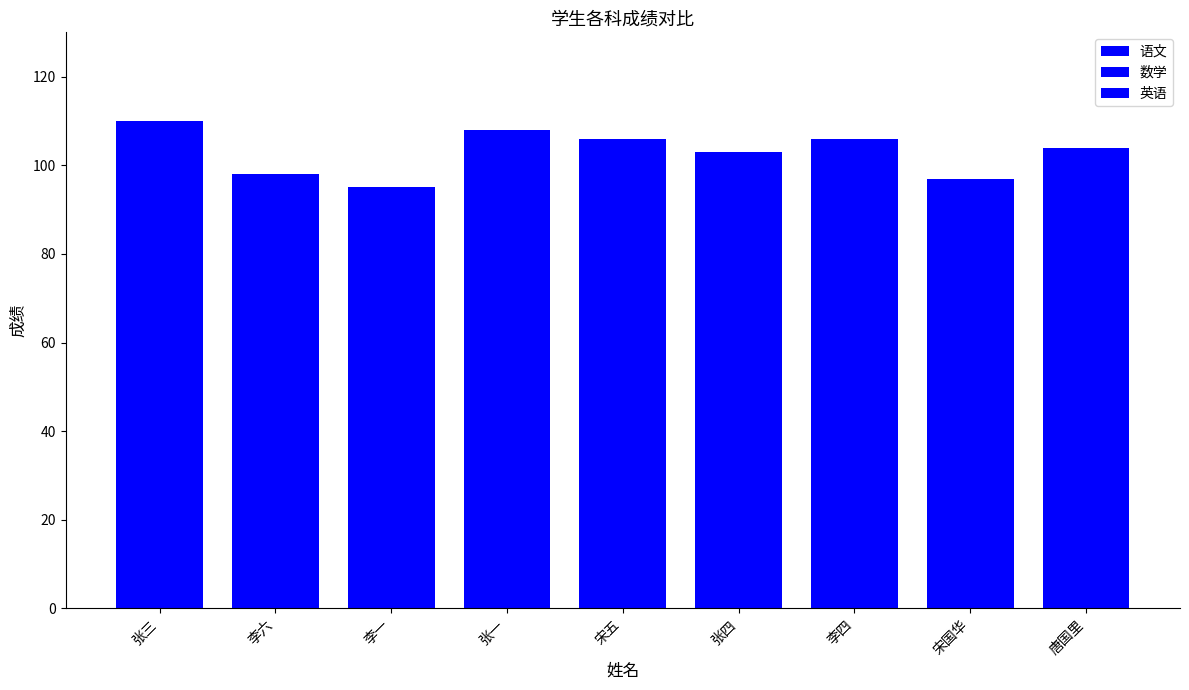

Reading left to right, extract all data points from this chart.

语文: 张三=110	李六=98	李一=95	张一=108	宋五=106	张四=103	李四=106	宋国华=97	唐国里=104
数学: 张三=110	李六=98	李一=95	张一=108	宋五=106	张四=103	李四=106	宋国华=97	唐国里=104
英语: 张三=110	李六=98	李一=95	张一=108	宋五=106	张四=103	李四=106	宋国华=97	唐国里=104